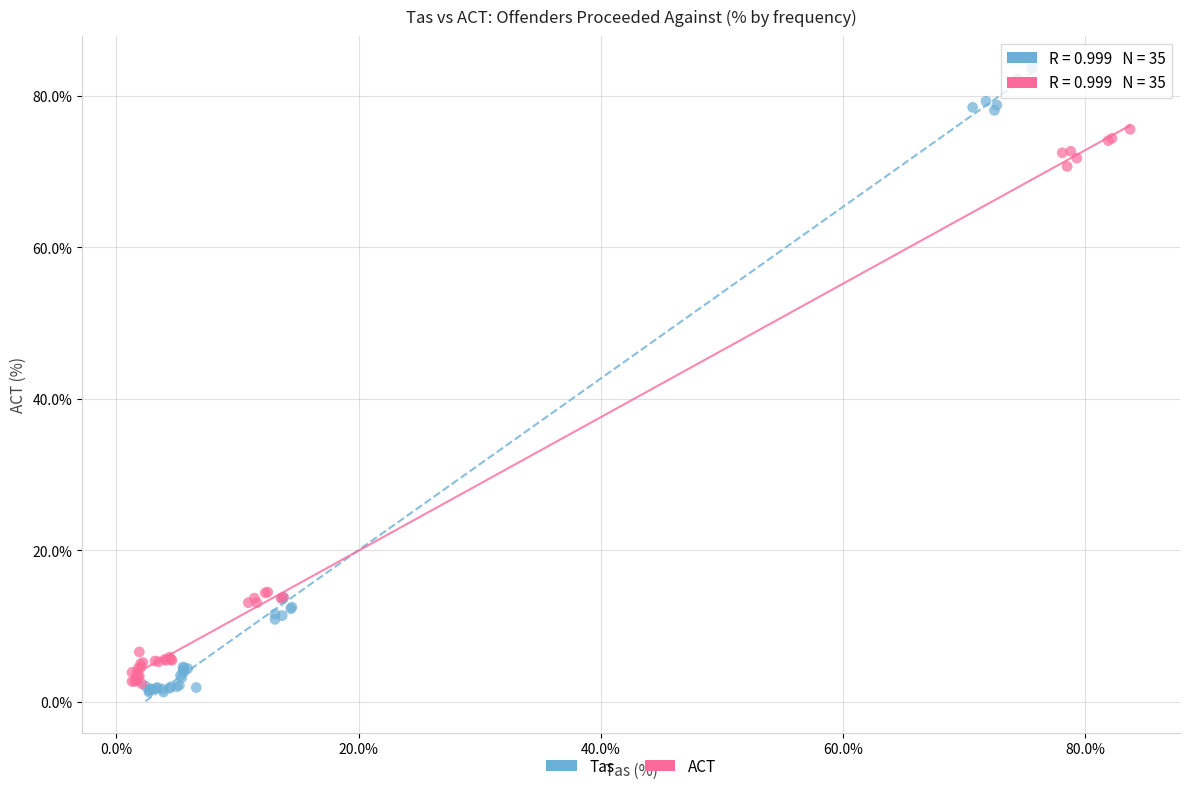

Which series reaches the maximum Y coordinate?

Tas